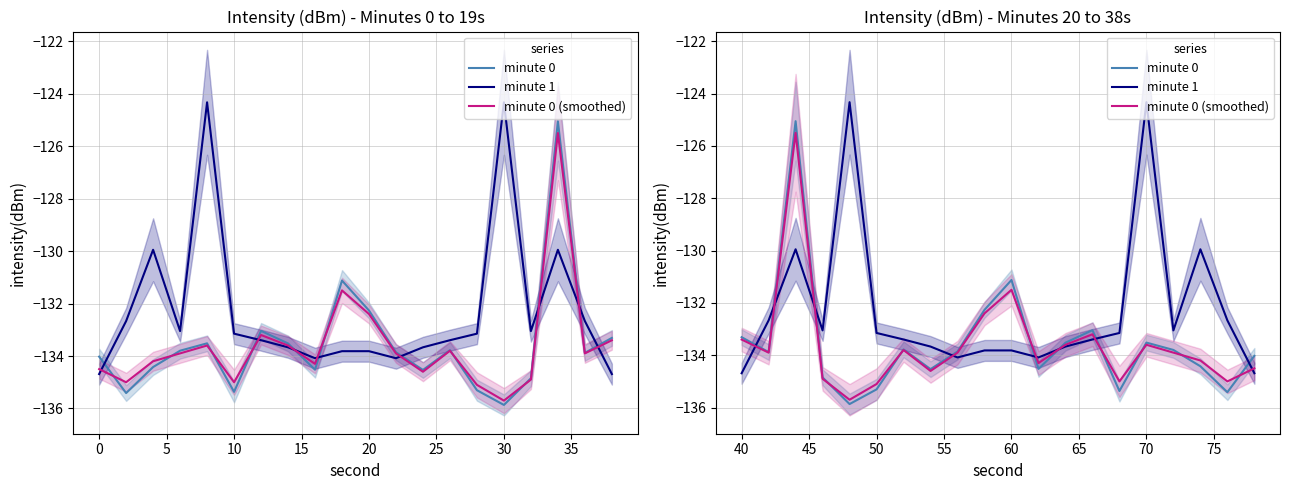

The minute 0 series shows -193.0 at 19. True or false?

False